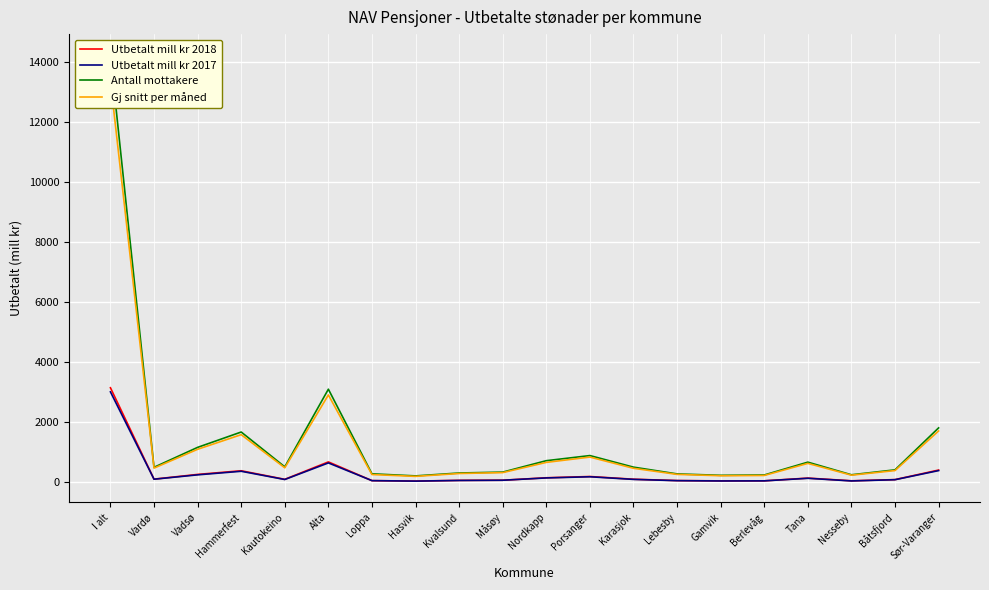

At which label is Gj snitt per måned closest to 6784?

Alta